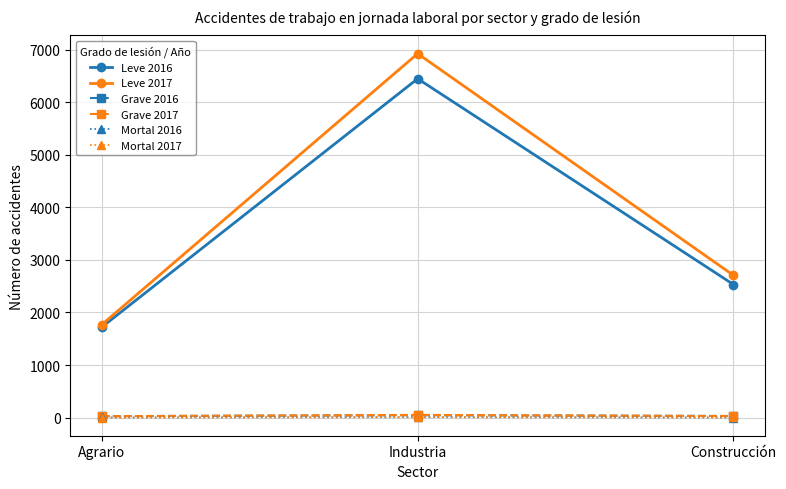

The value of Leve 2017 at Agrario is 1770. True or false?

True